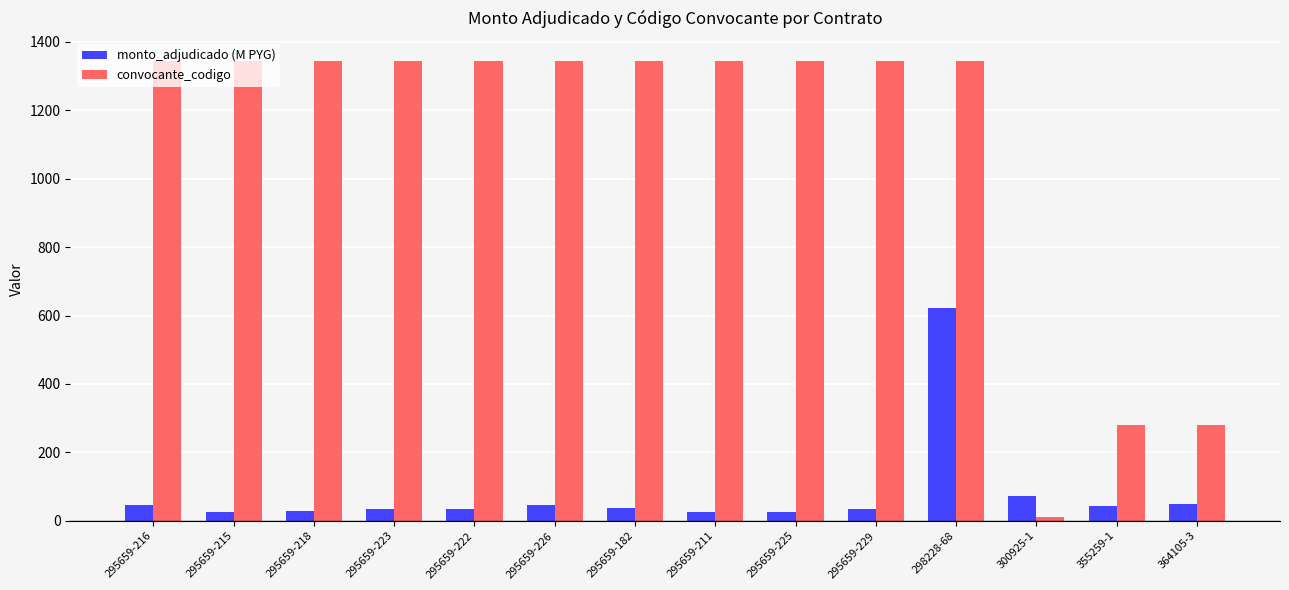

How many groups of bars are there?

14